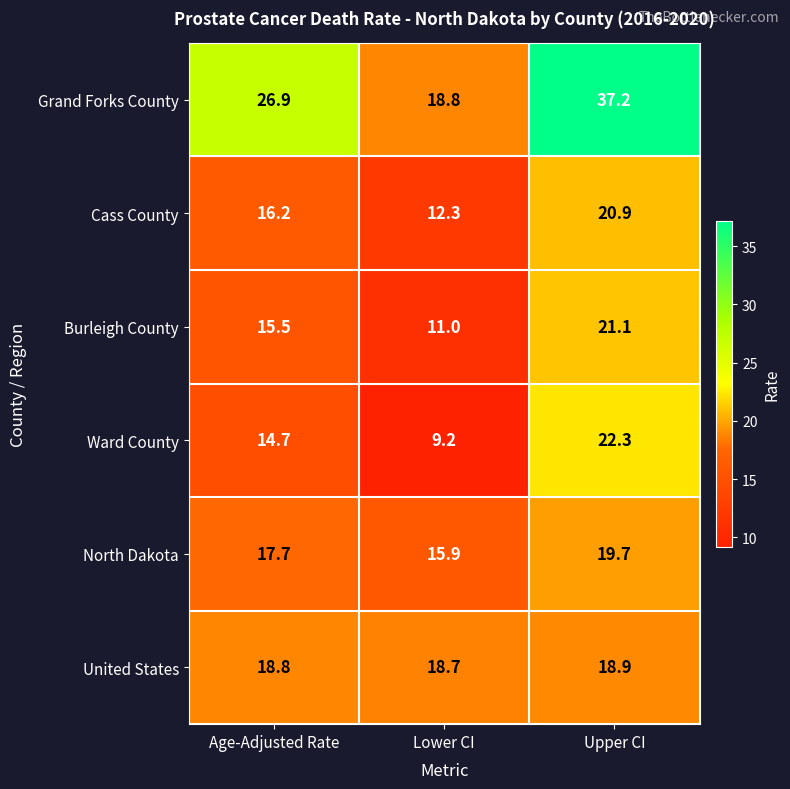

Which series has the widest spread of values?

Grand Forks County